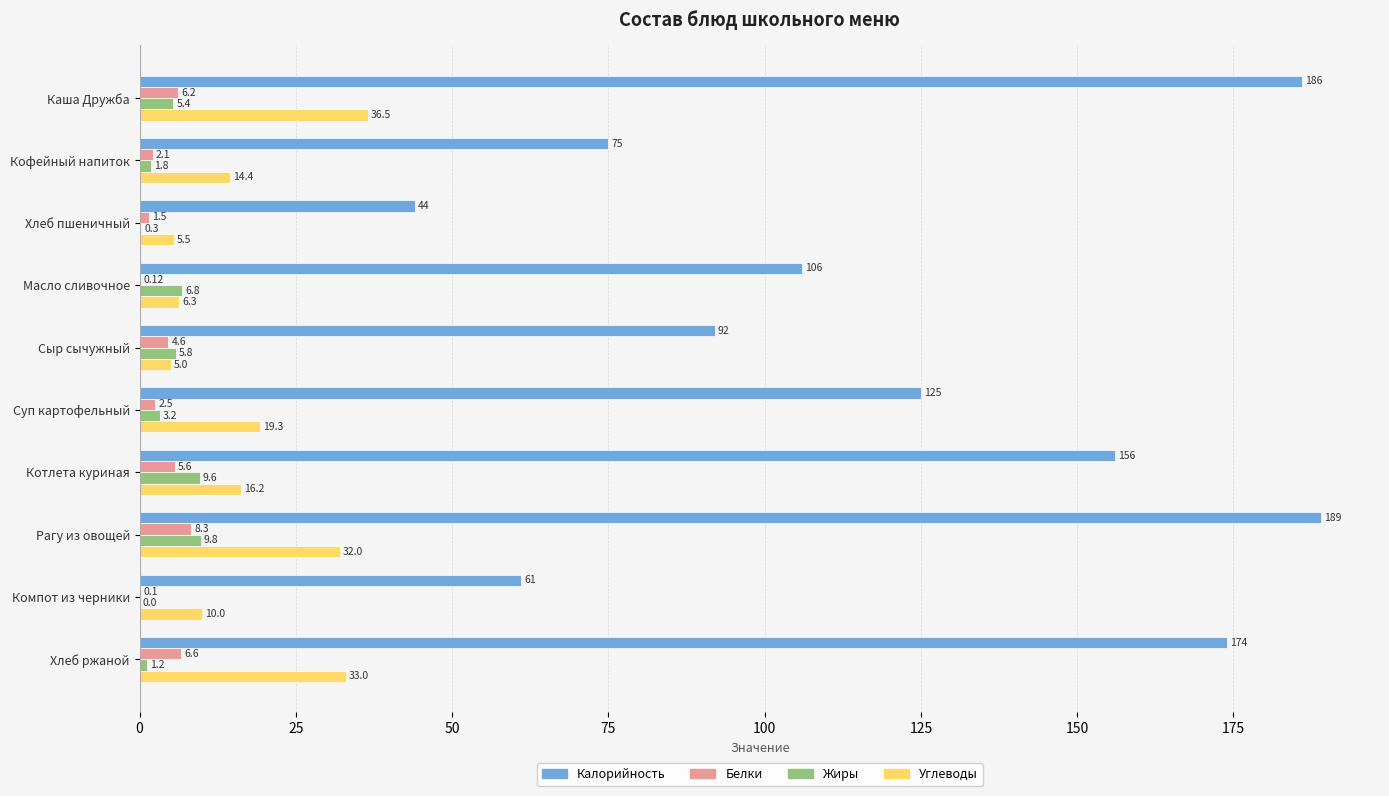

What is the sum of all Калорийность values?

1208.0